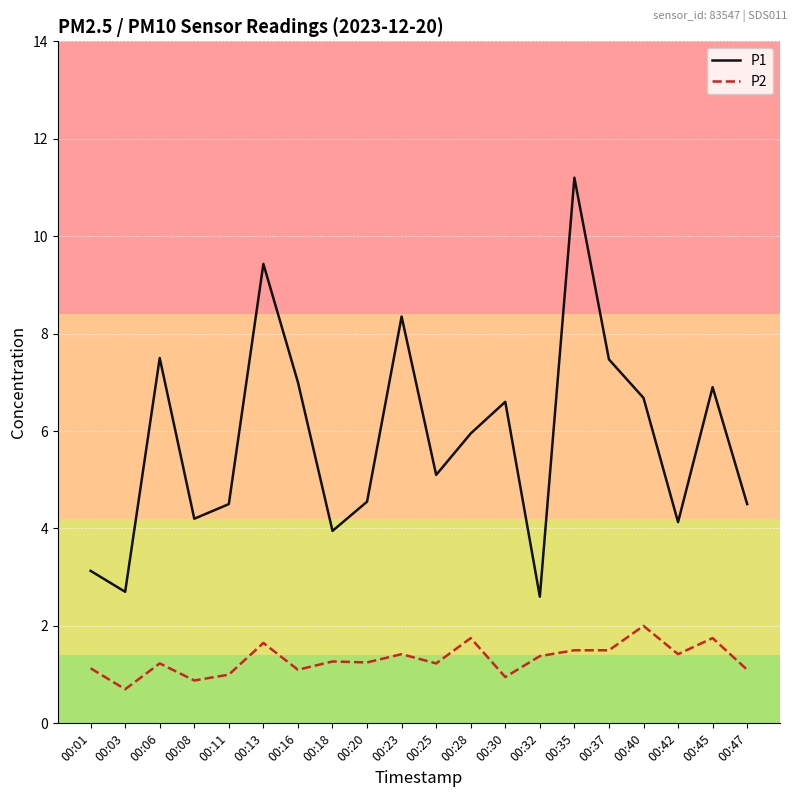

At which category does P2 reach its first local valley?

00:03